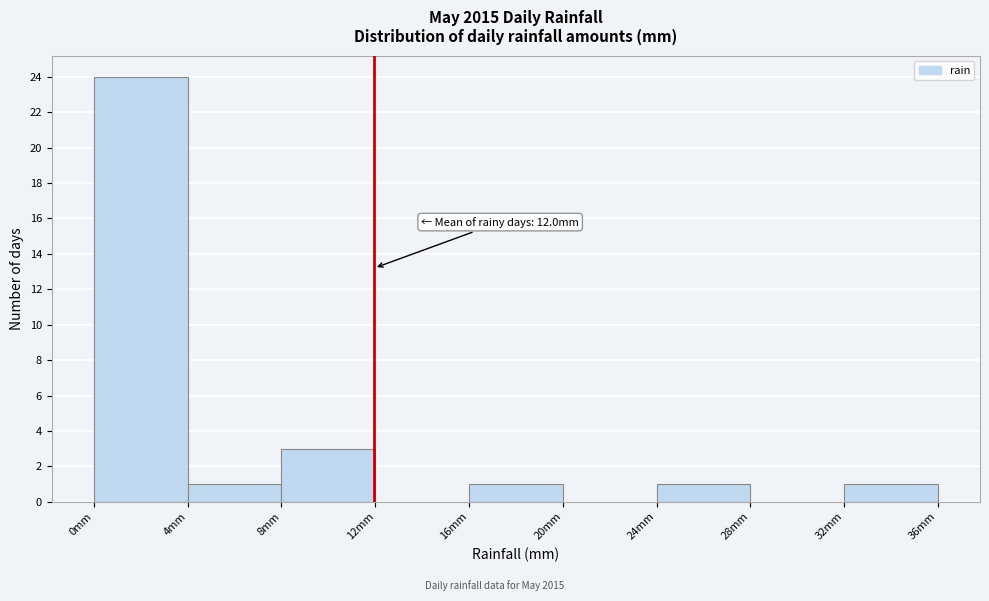

Over which range of the x-axis is the bar tallest?

0 to 4